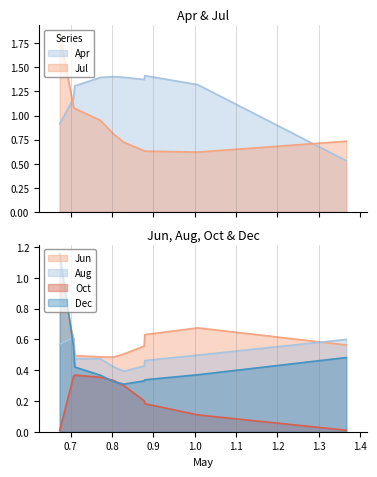

True or false: Jul and Oct intersect in this chart.

False